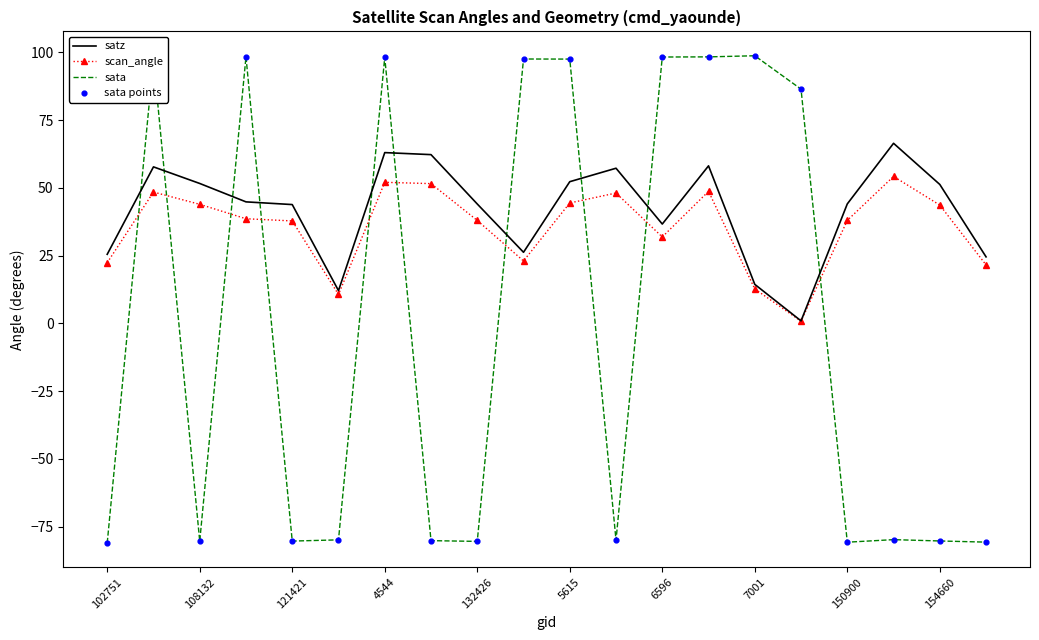

List the series in order of their peak value, highest first.

sata, satz, scan_angle